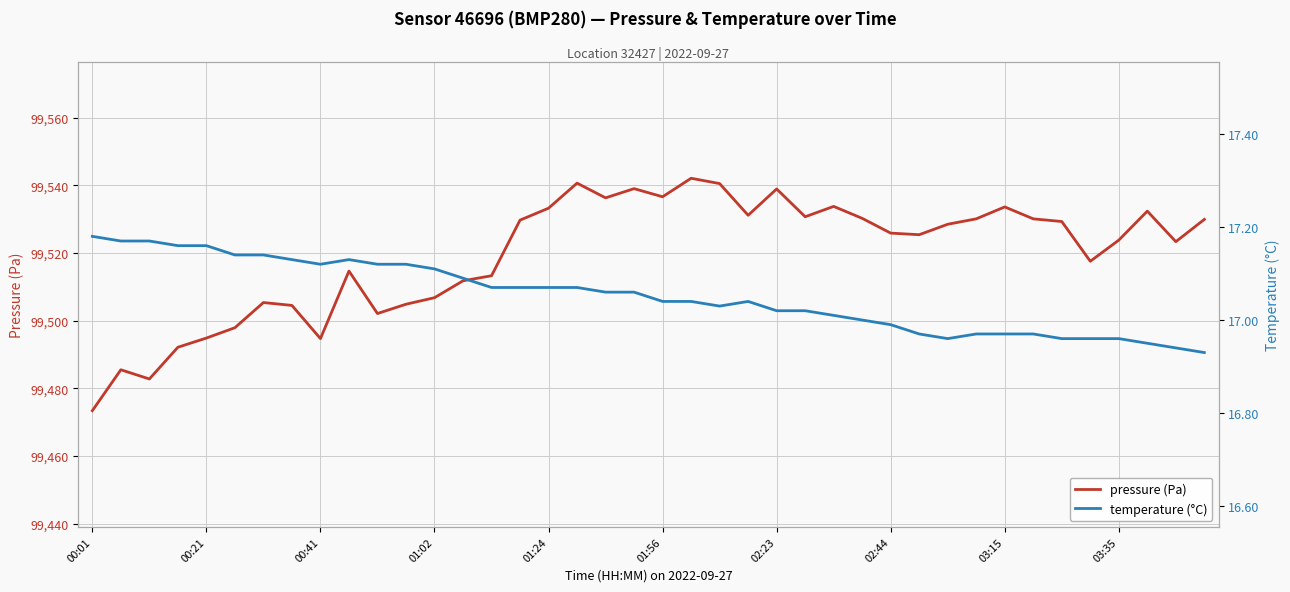

How many data points in pressure (Pa) are less than 99528?

20